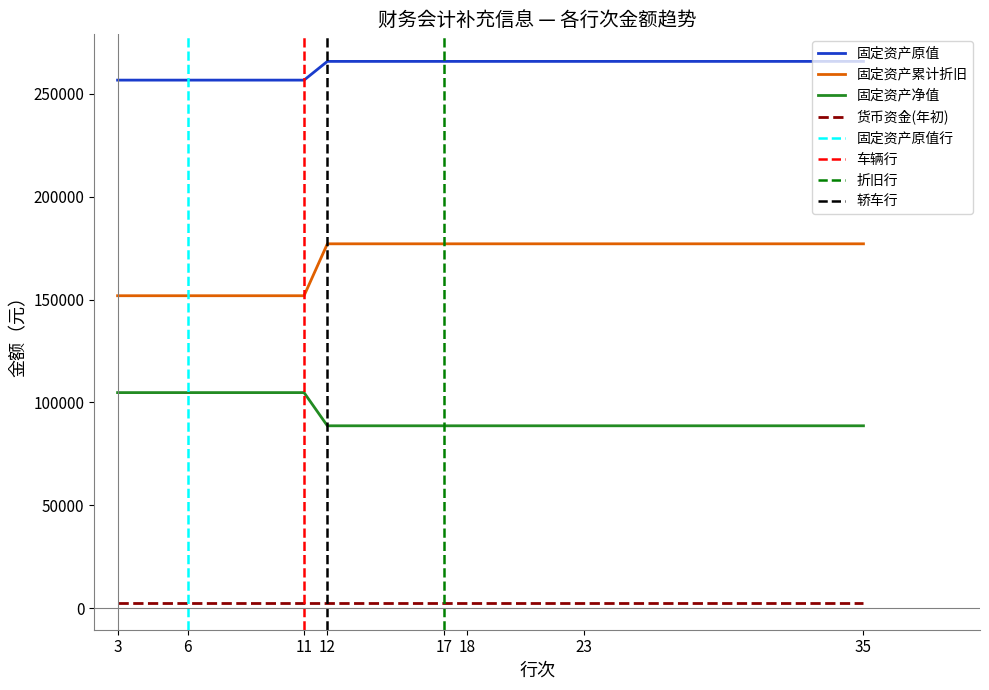

At which category does the chart reach its minimum across all series?

12